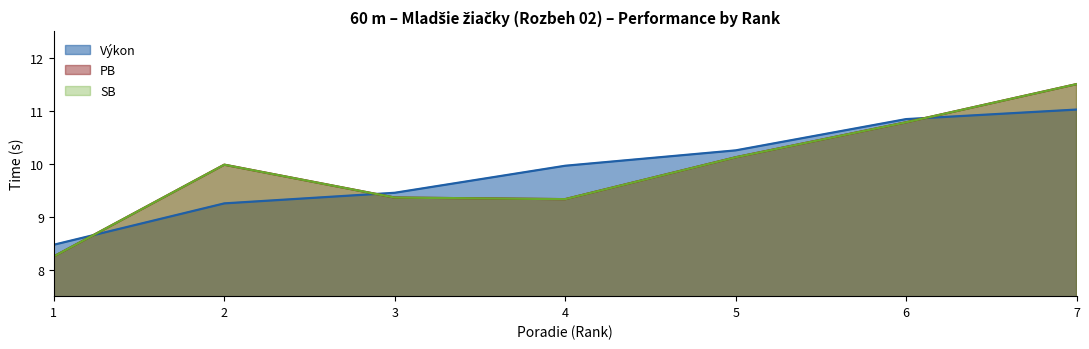

How many series are shown in this chart?

3